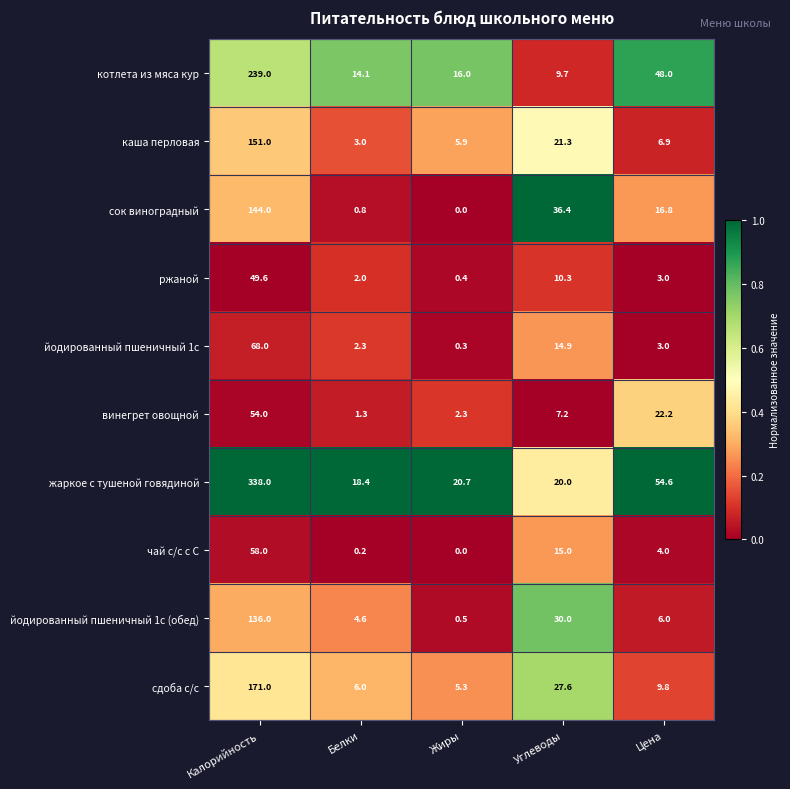

Which series has the largest total across all categories?

жаркое с тушеной говядиной